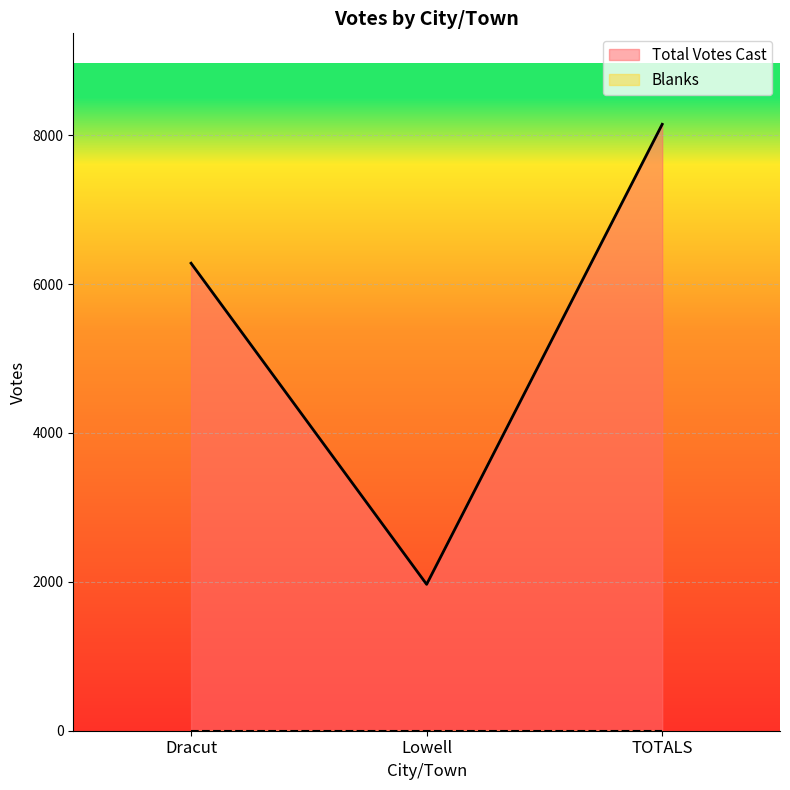

How many lines are shown in the chart?

2